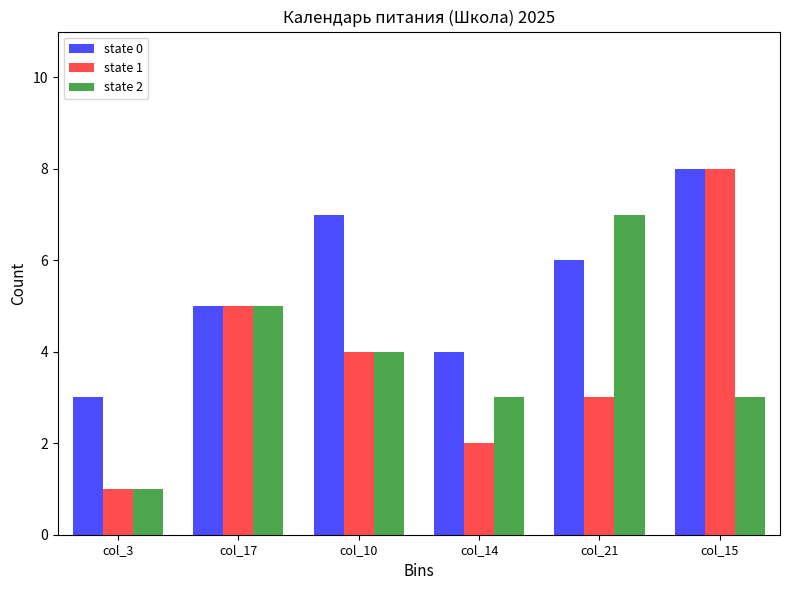

Where is state 1 nearest to the value 4?

col_10